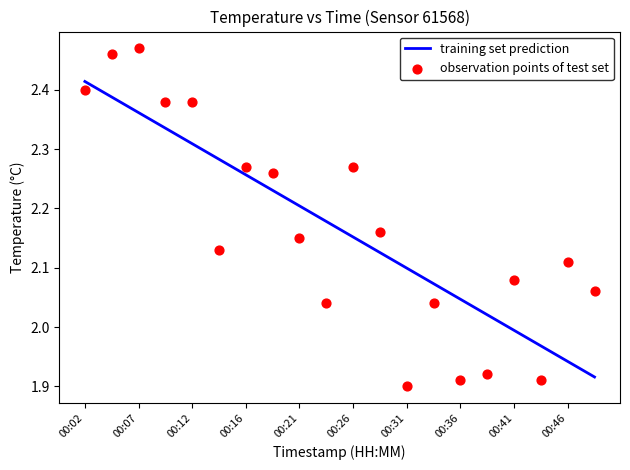

What are all the series names shown in the legend?

training set prediction, observation points of test set